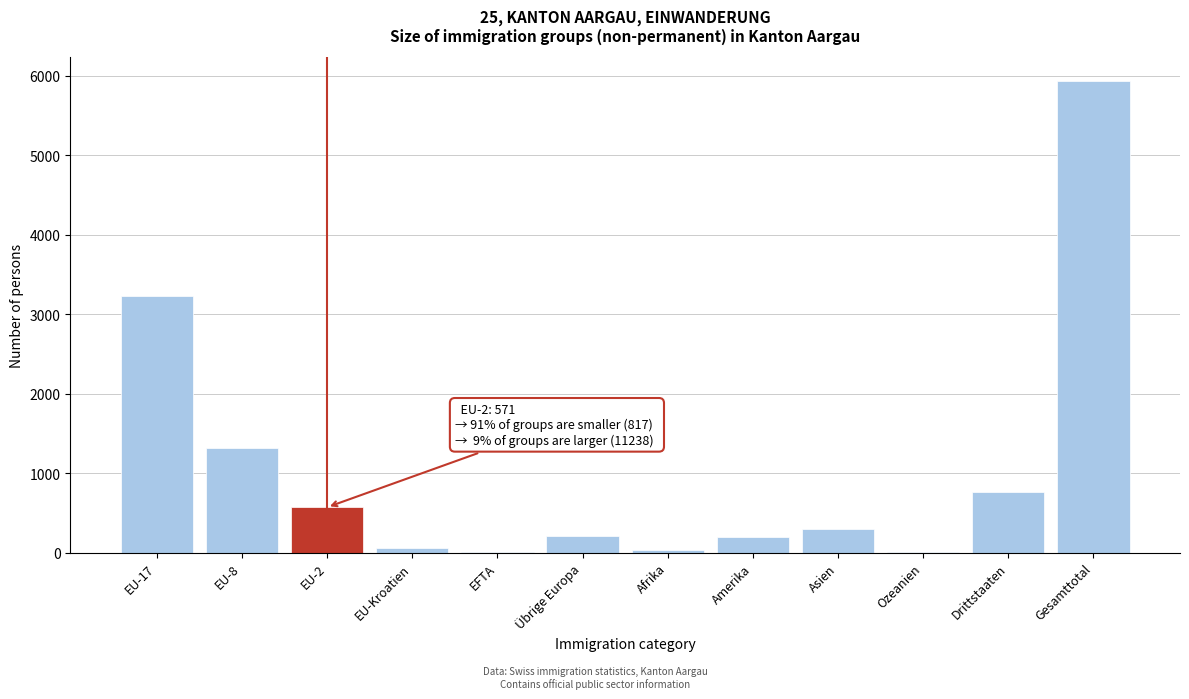

What is the sum of the values at Asien and Amerika?

502